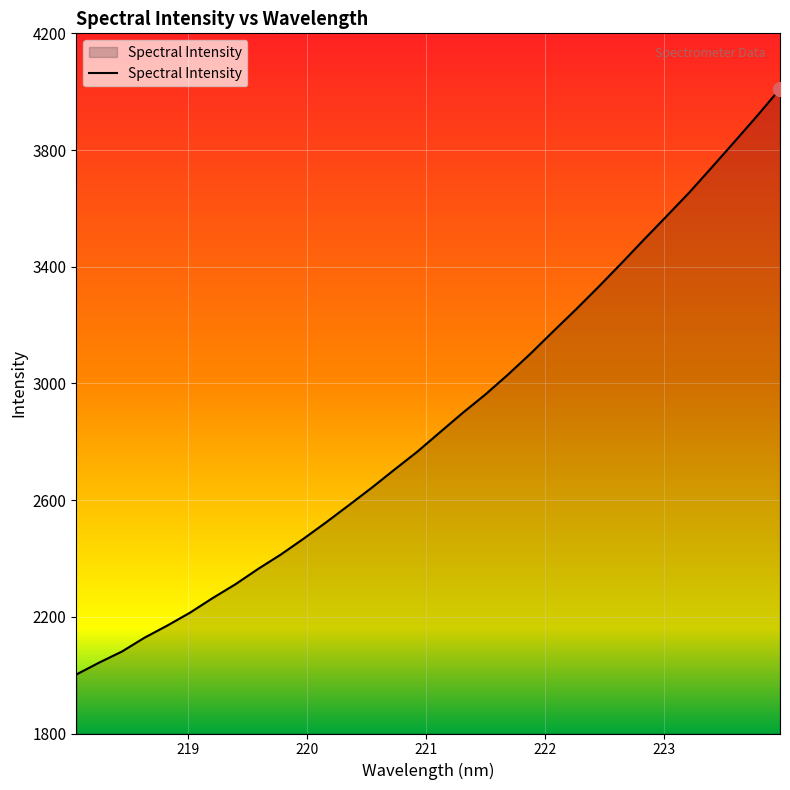

What is the greatest value displayed?

4009.9